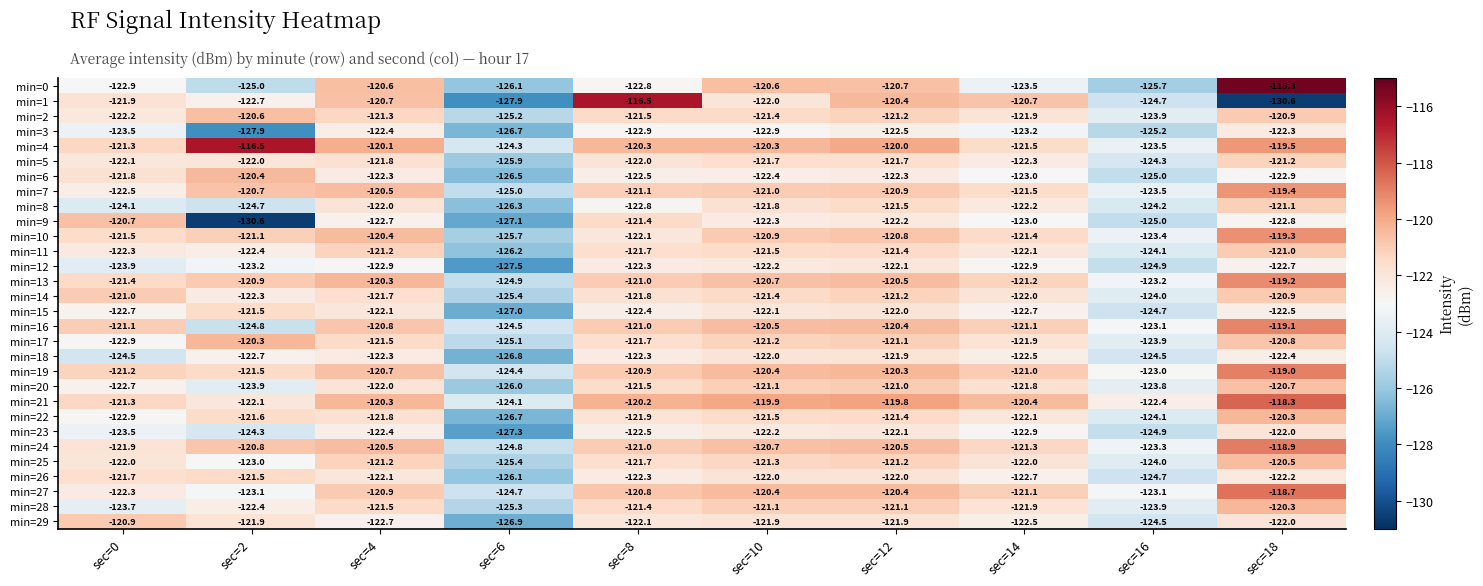

Count the number of categories in the chart.

10